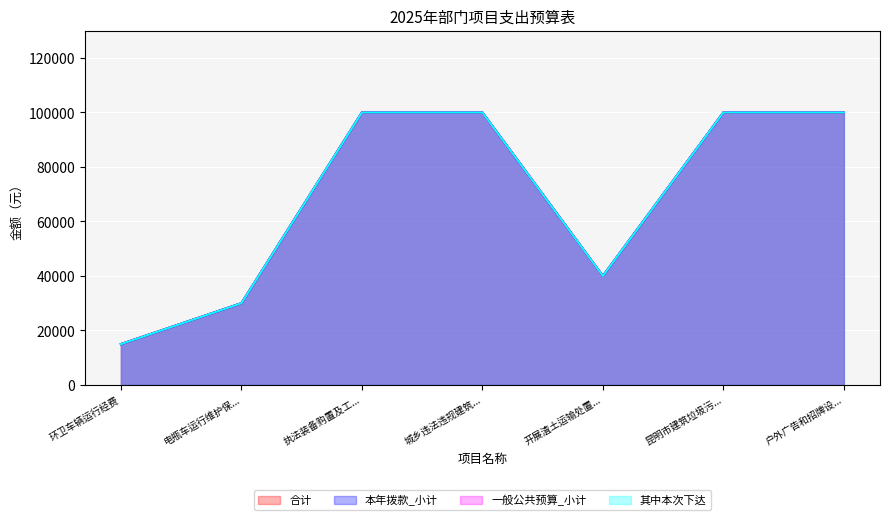

Is the value of 本年拨款_小计 at 城乡违法违规建筑... greater than the value of 一般公共预算_小计 at 电瓶车运行维护保...?

Yes